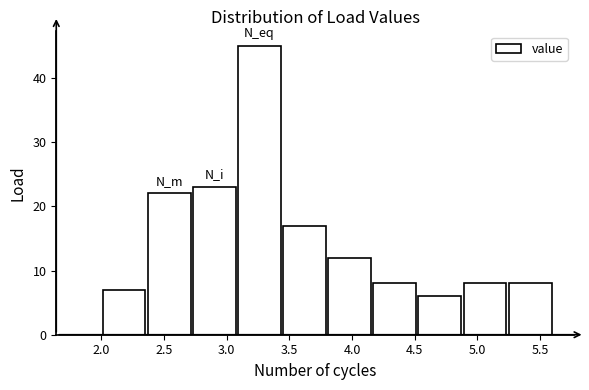

Reading left to right, list every bar in this chart as the range it spans on the x-axis followed by its height. Neither the bar edges nor the heights are printed on the chart, so give them approximately, as read against the axes.

2.00 to 2.36: 7
2.36 to 2.72: 22
2.72 to 3.08: 23
3.08 to 3.44: 45
3.44 to 3.80: 17
3.80 to 4.16: 12
4.16 to 4.52: 8
4.52 to 4.88: 6
4.88 to 5.24: 8
5.24 to 5.60: 8